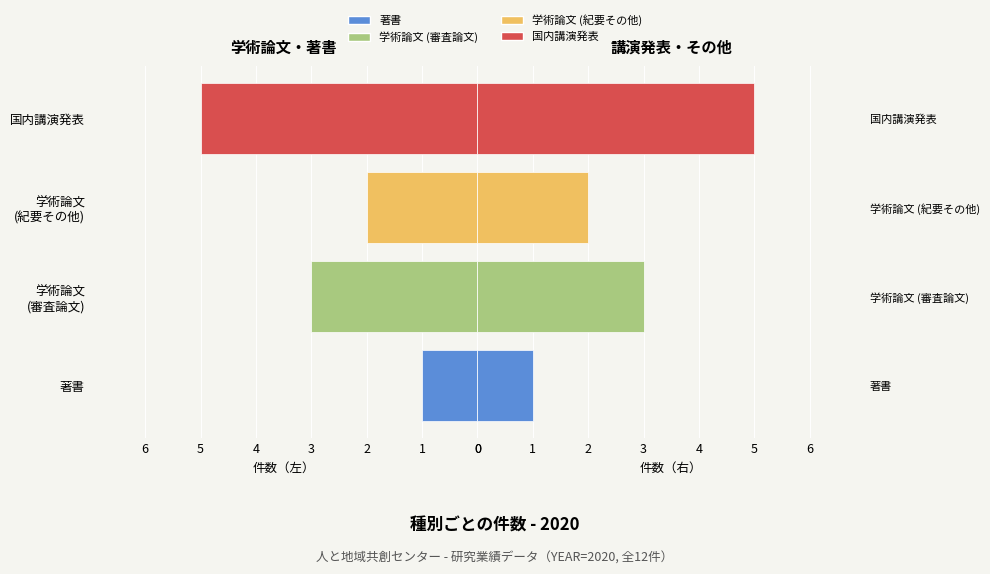

True or false: 右側（全件数） has a value of 2 at 学術論文 (審査論文).

False